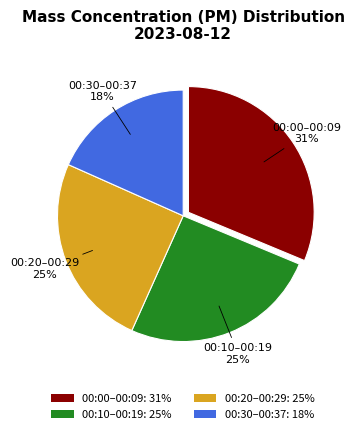

Between 00:30–00:37: 18% and 00:20–00:29: 25%, which is larger?

00:20–00:29: 25%